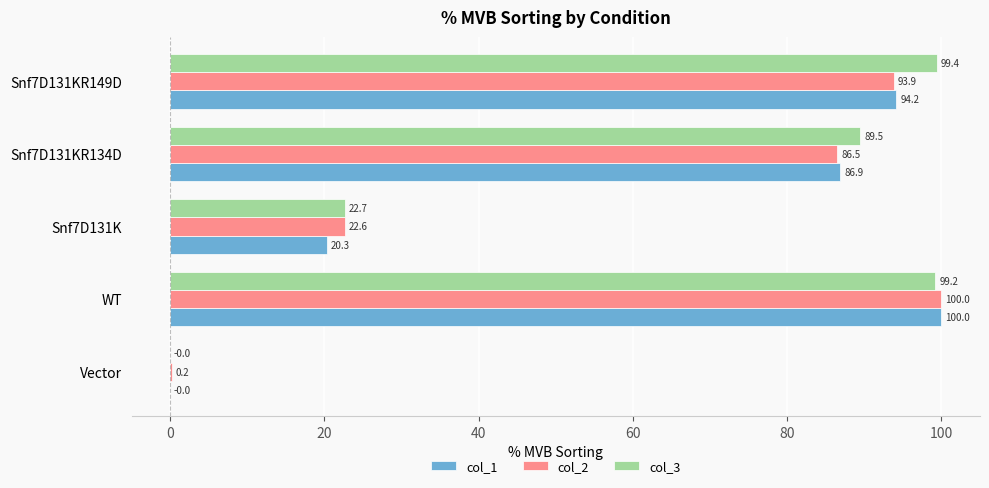

How many values in the col_1 series exceed 86?

3